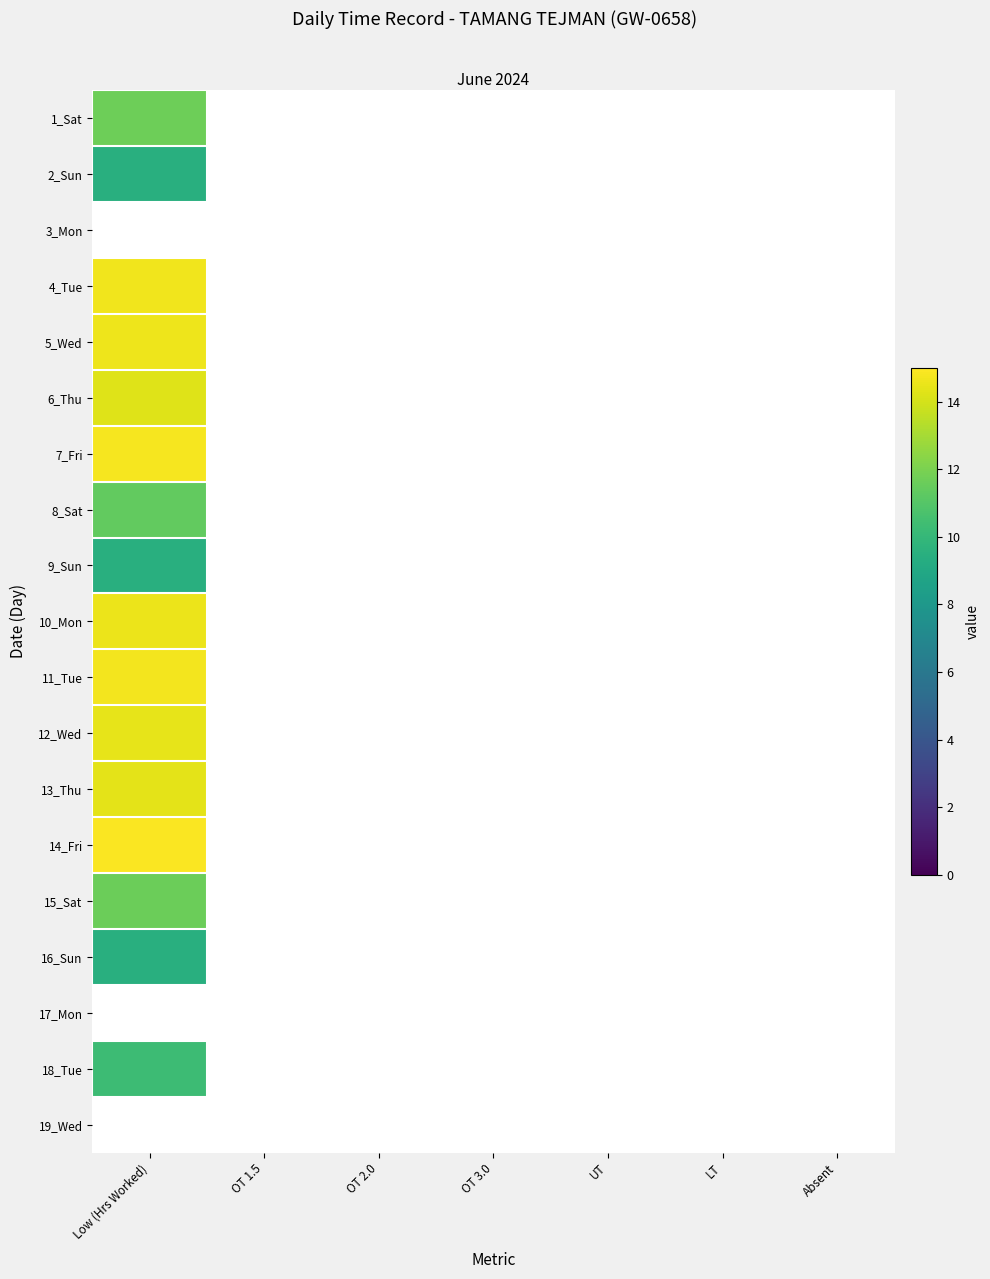

Which label corresponds to the smallest value in the chart?

OT 1.5